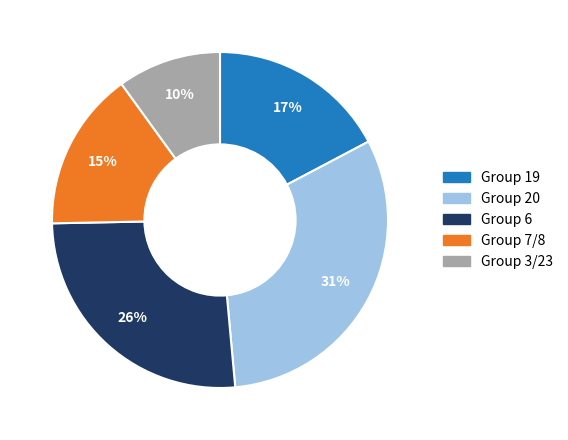

To the nearest percent, what is the difference between the largest and smallest slice percentages?

21%